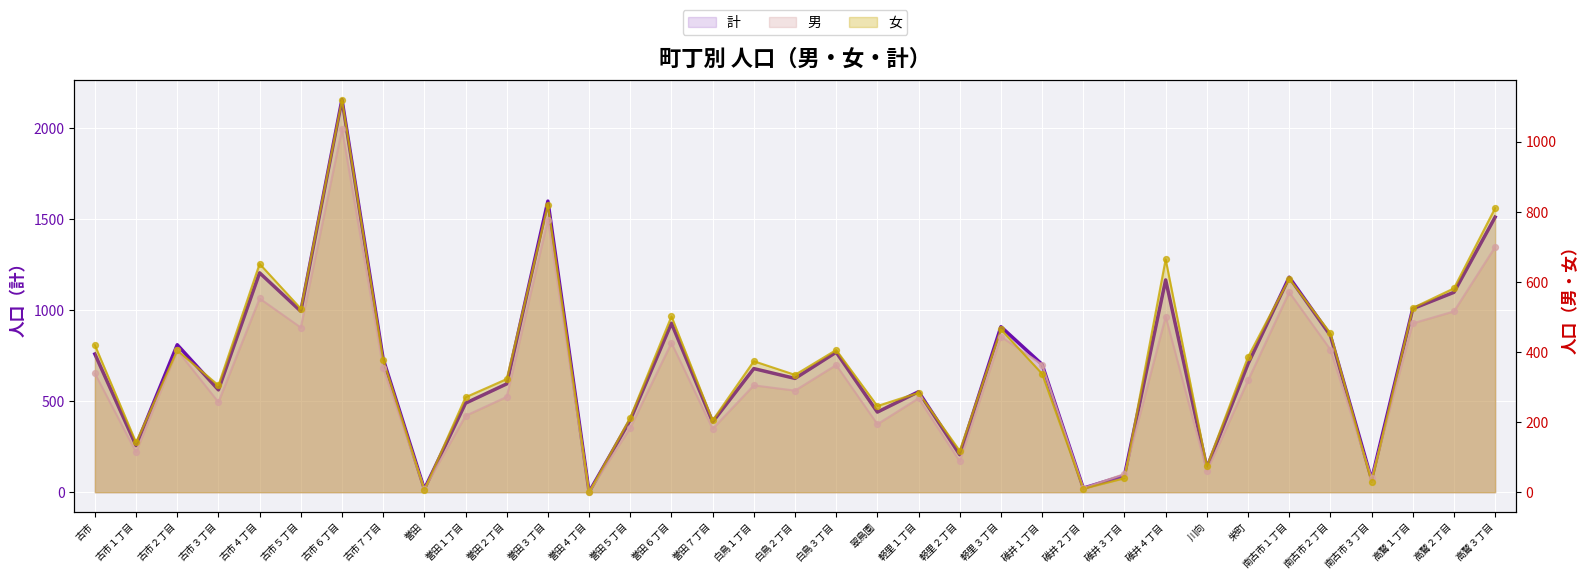

Which series reaches the minimum Y coordinate?

女